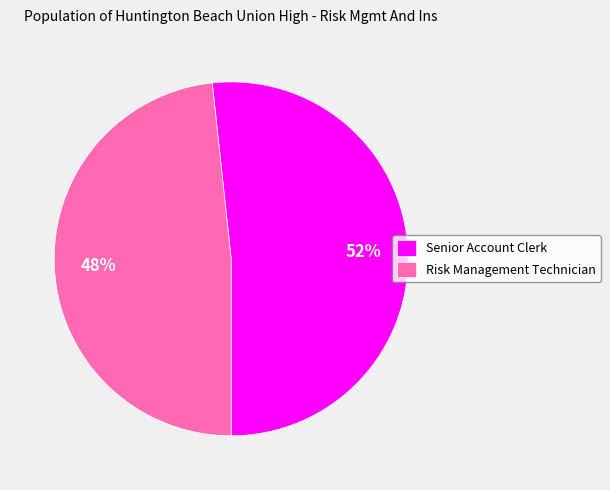

Does Risk Management Technician represent more than half of the total?

No